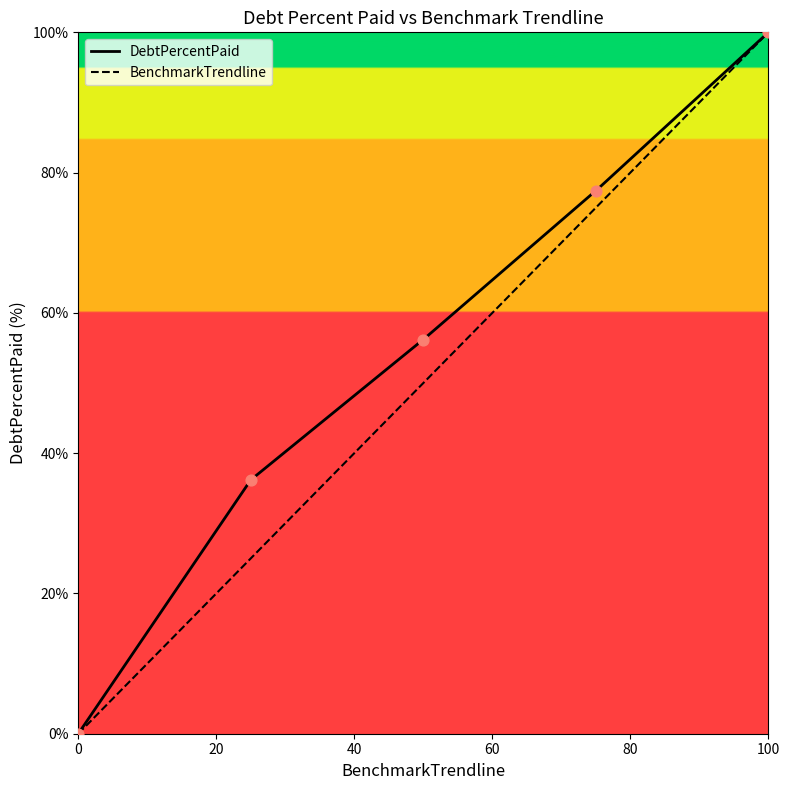

What is the maximum value for BenchmarkTrendline?

100.0